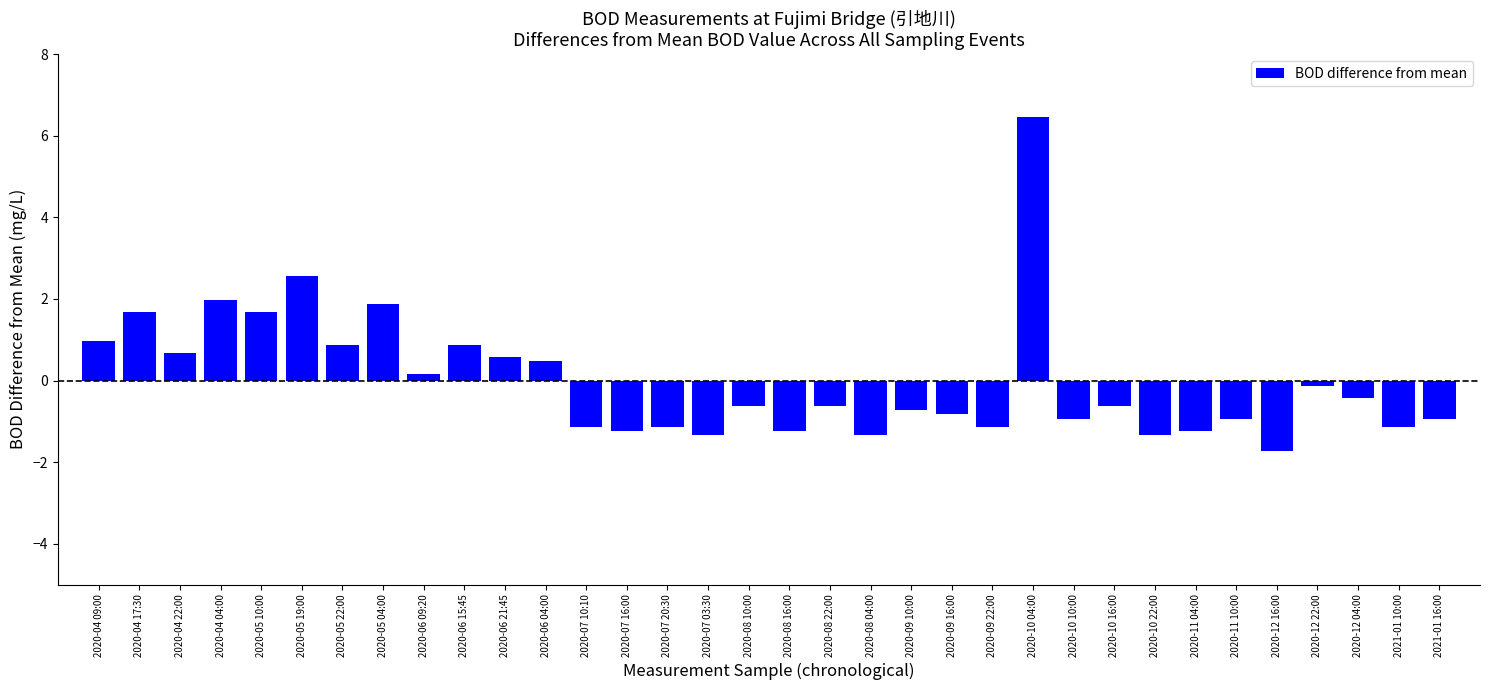

What is the label of the 12th bar from the left?

2020-06 04:00